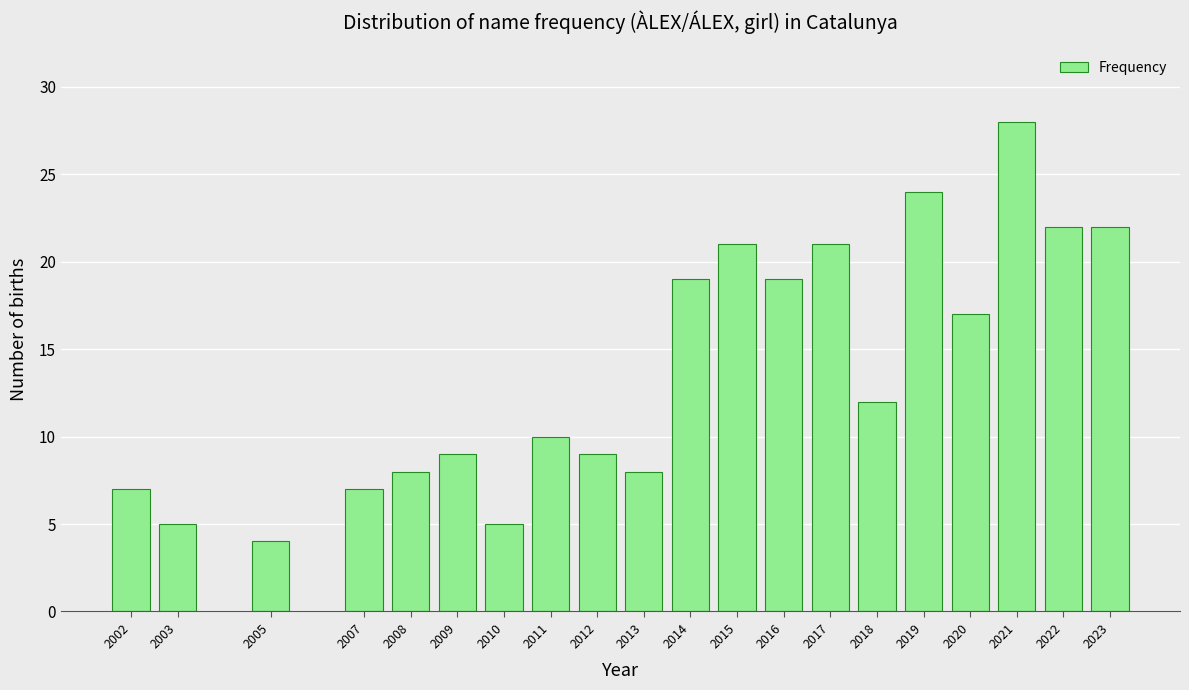

Reading left to right, transcribe all the data shown in this chart.

2002=7	2003=5	2005=4	2007=7	2008=8	2009=9	2010=5	2011=10	2012=9	2013=8	2014=19	2015=21	2016=19	2017=21	2018=12	2019=24	2020=17	2021=28	2022=22	2023=22